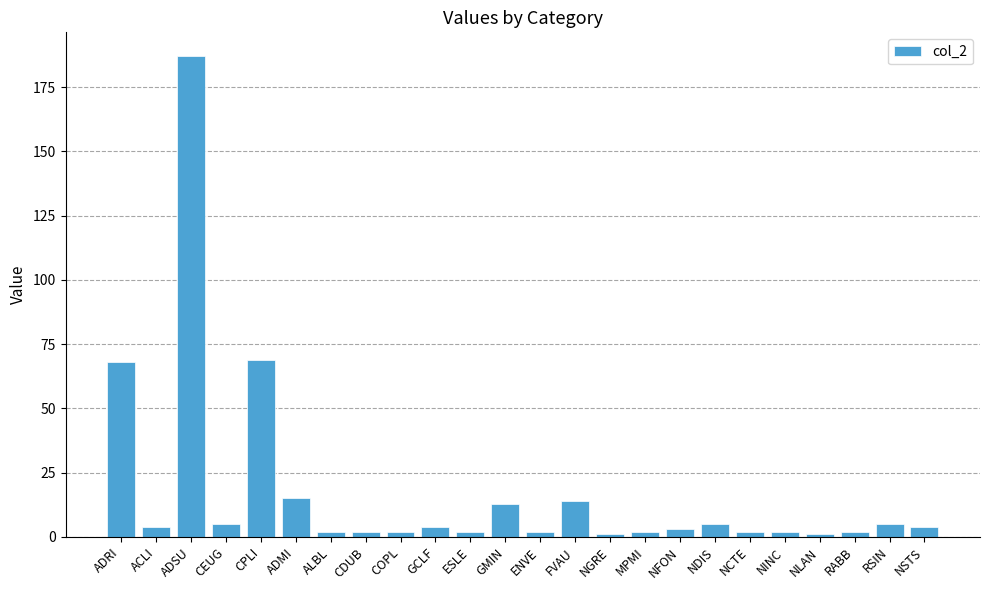

What is the maximum value shown in the chart?

187